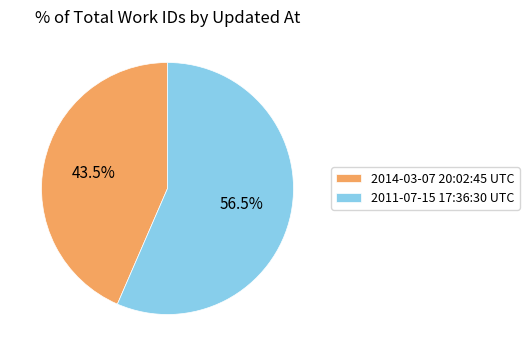

Rank the categories by value from highest to lowest.

2011-07-15 17:36:30 UTC, 2014-03-07 20:02:45 UTC